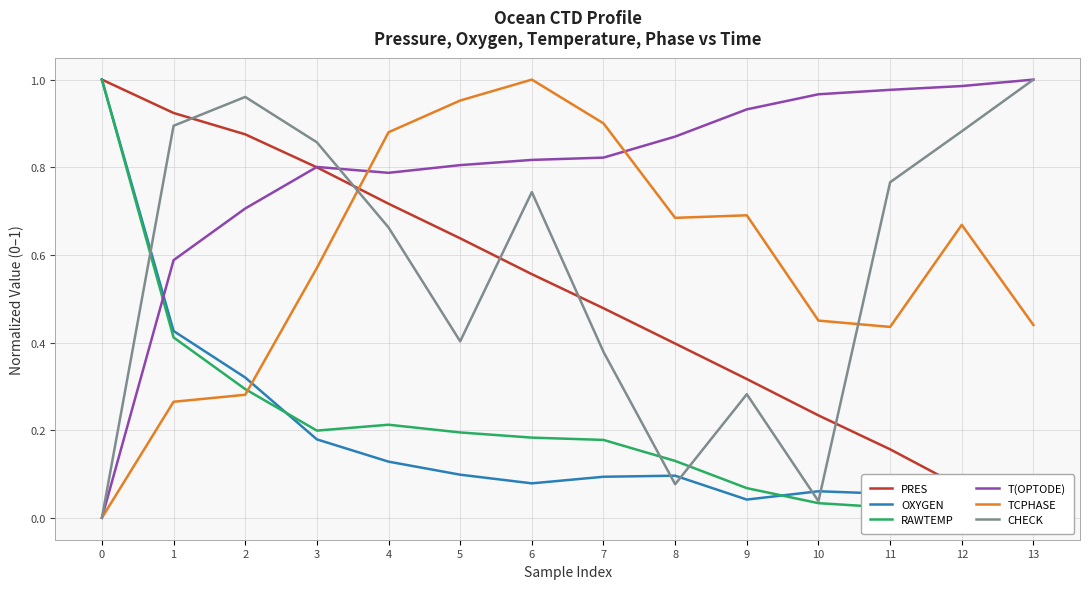

What is the difference between the maximum and minimum values in the PRES series?

1.0